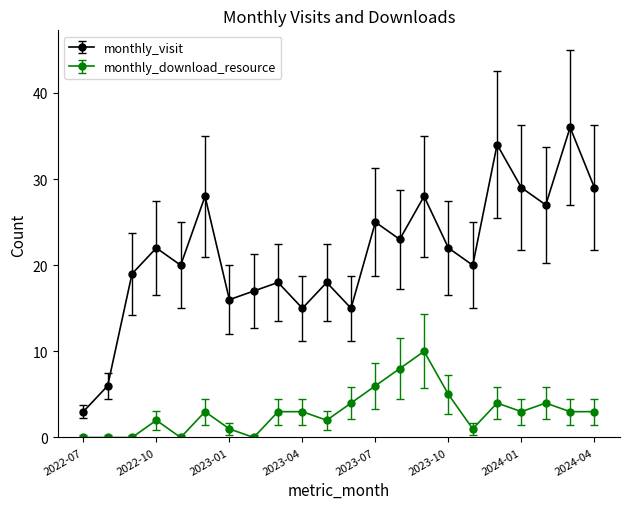

Which series has the largest total across all categories?

monthly_visit